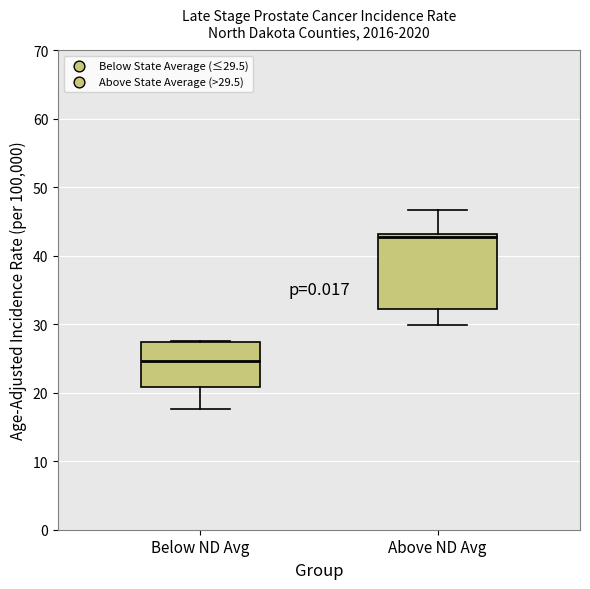

Which box's median line is the highest?

Above ND Avg